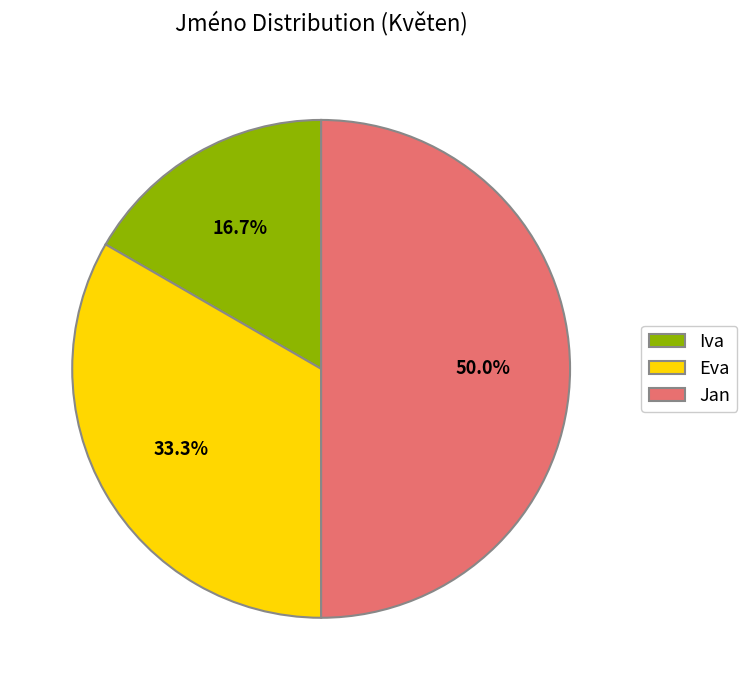

Combined, what portion of the pie is Iva and Eva?

50.0%